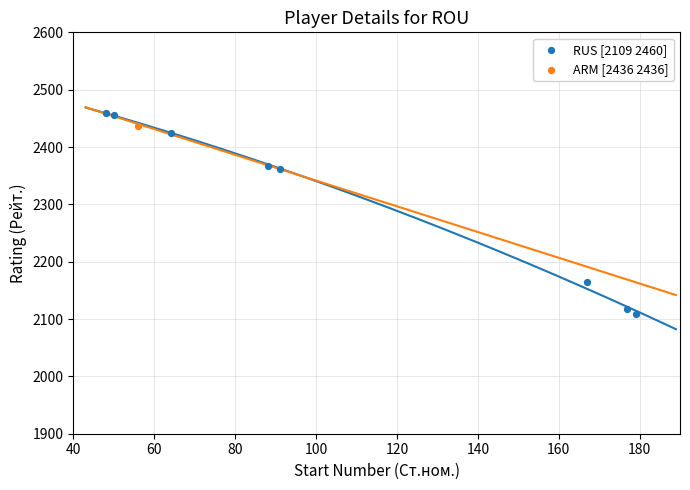

What are all the series names shown in the legend?

RUS [2109 2460], ARM [2436 2436]